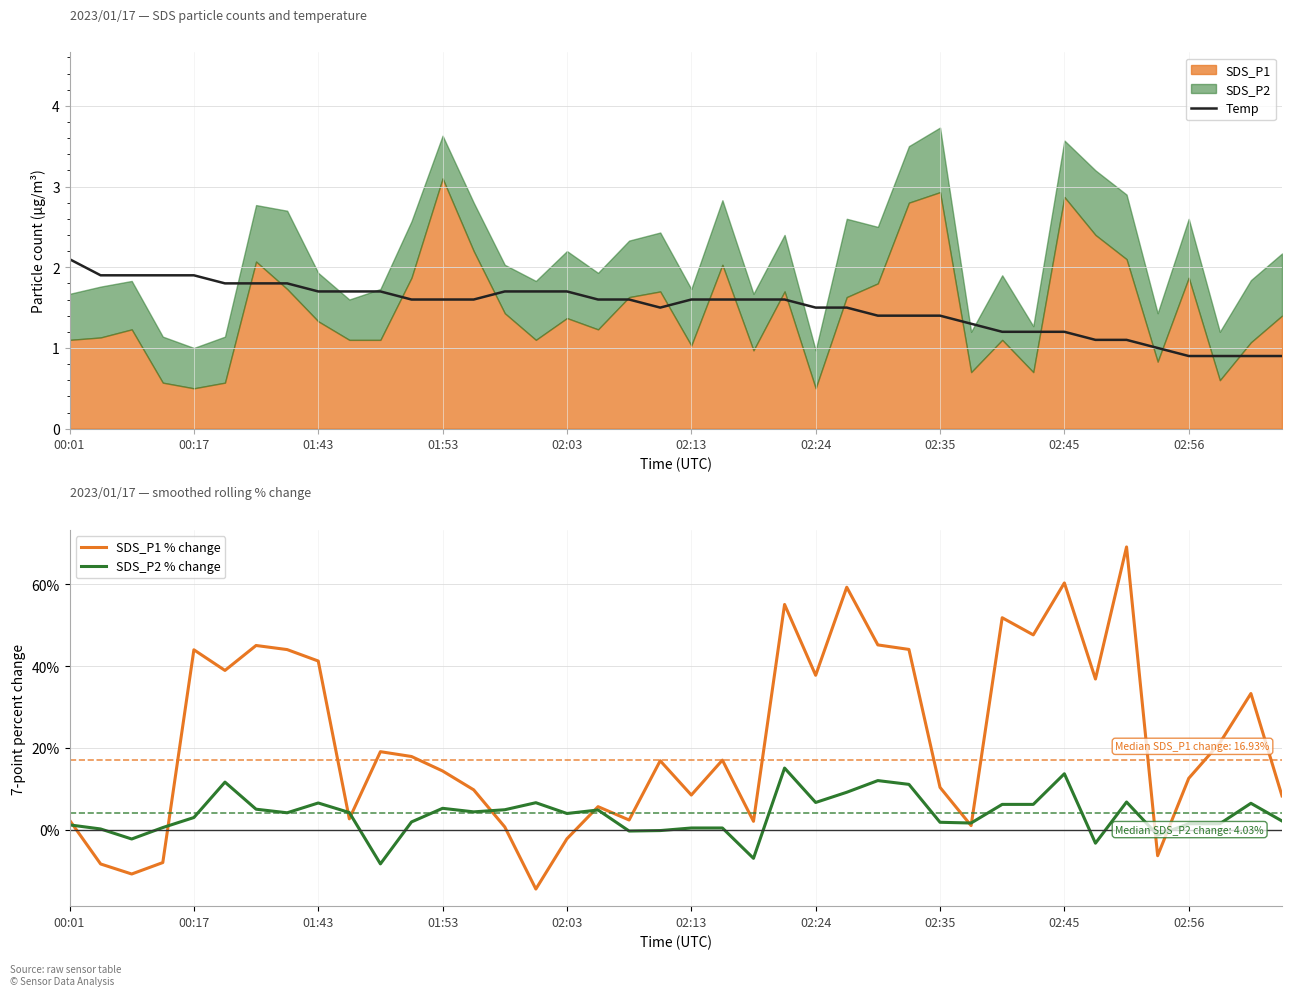

What is the total value across all series at 25?

70.0